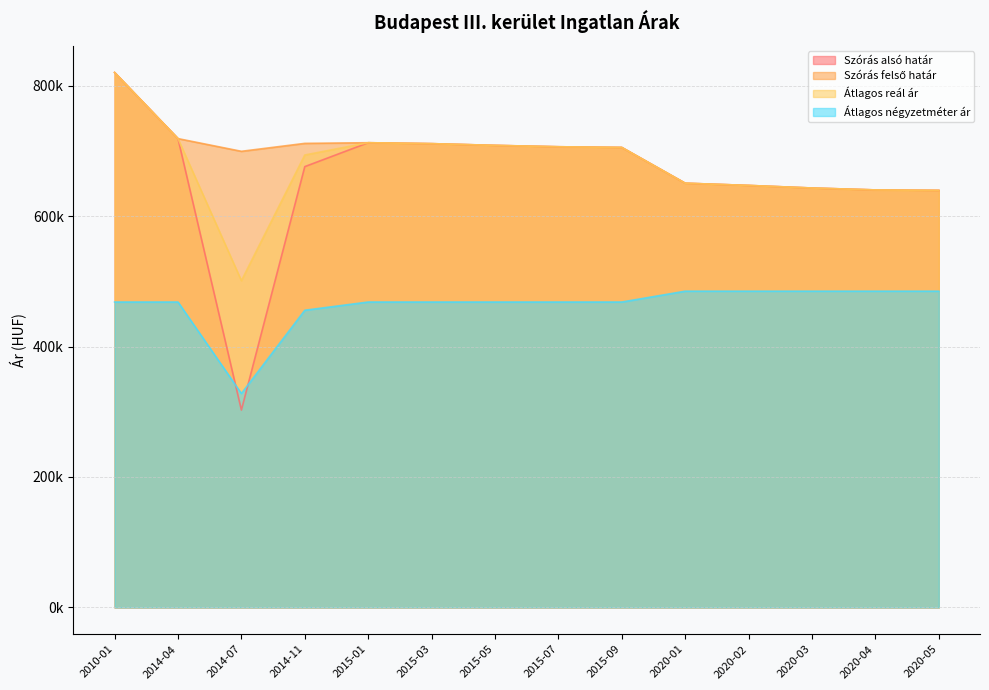

In Szórás felső határ, how many points are lower than both neighbors (excluding endpoints)?

1